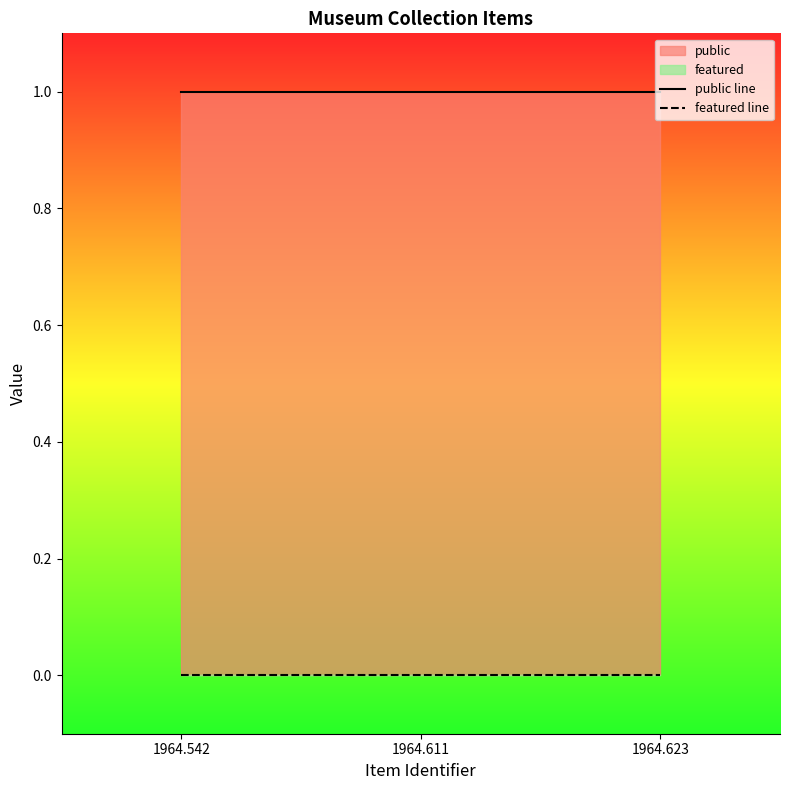

True or false: public line has a value of 1 at 1964.623.

True